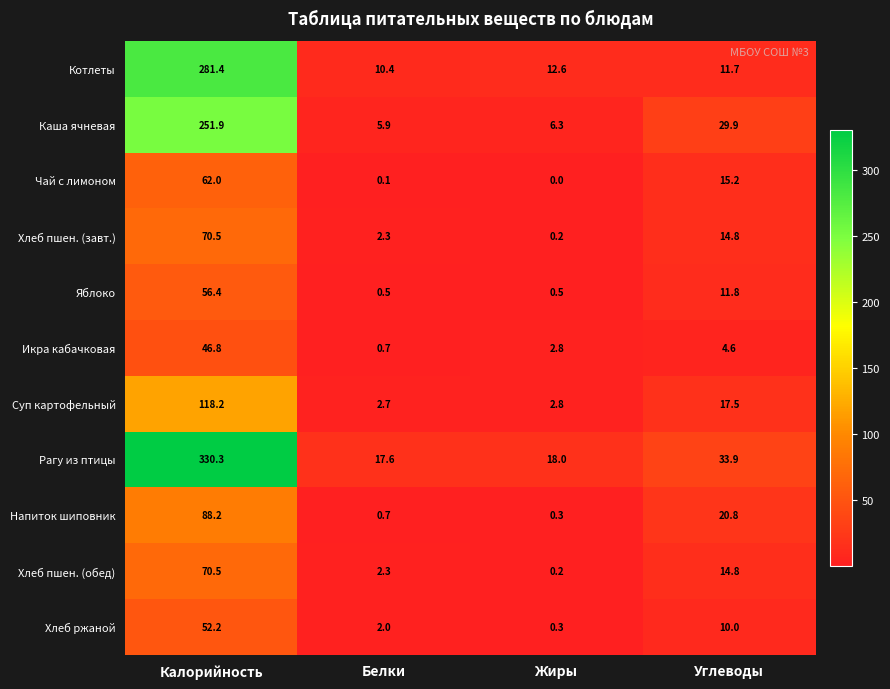

Between Белки and Жиры, which series saw the biggest shift?

Котлеты